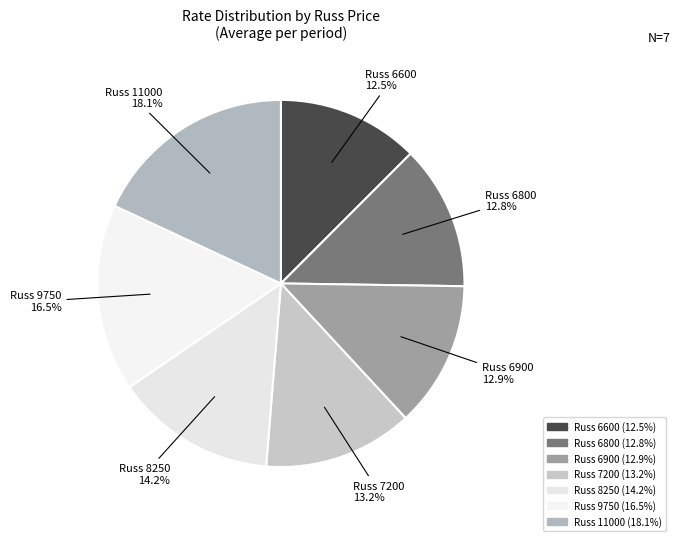

What is the ratio of the value at Russ 8250 to the value at Russ 6800?

1.1